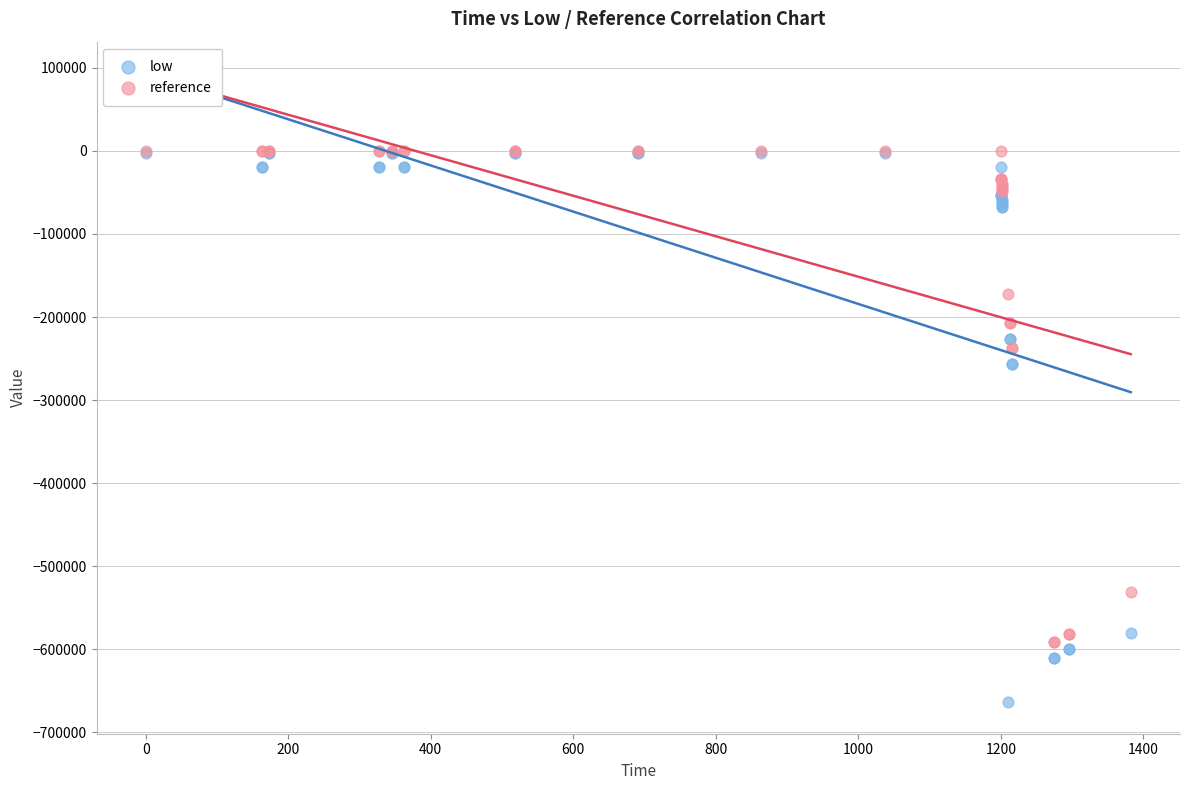

What are all the series names shown in the legend?

low, reference